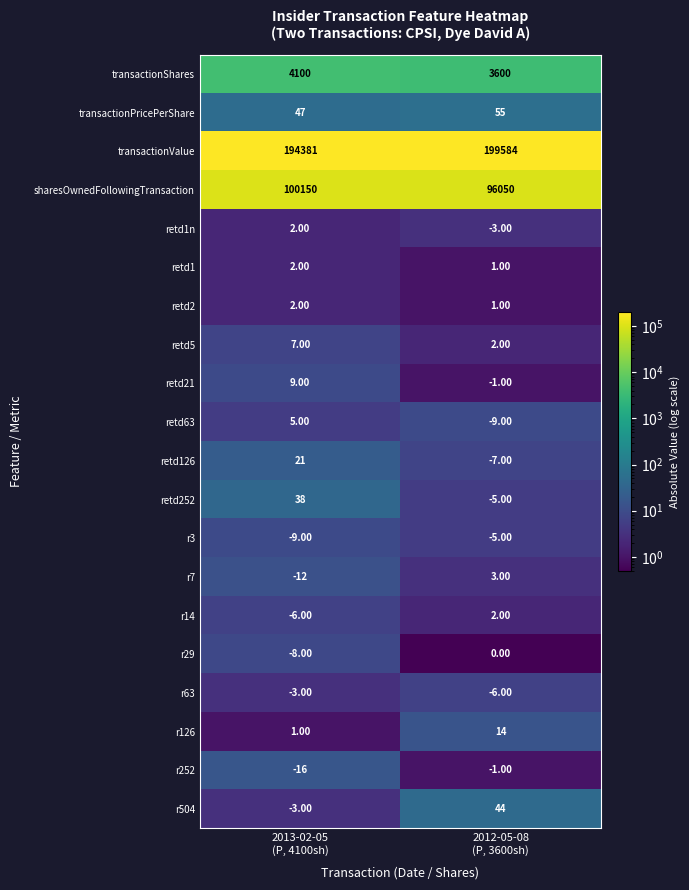

At which category is the sum across all series the highest?

2012-05-08
(P, 3600sh)